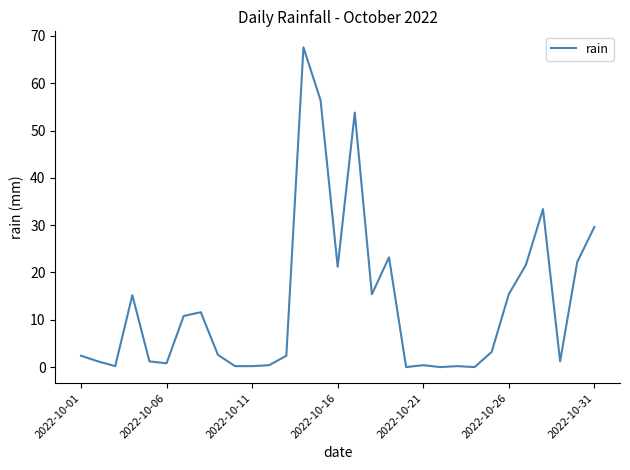

What is the greatest value displayed?

67.6